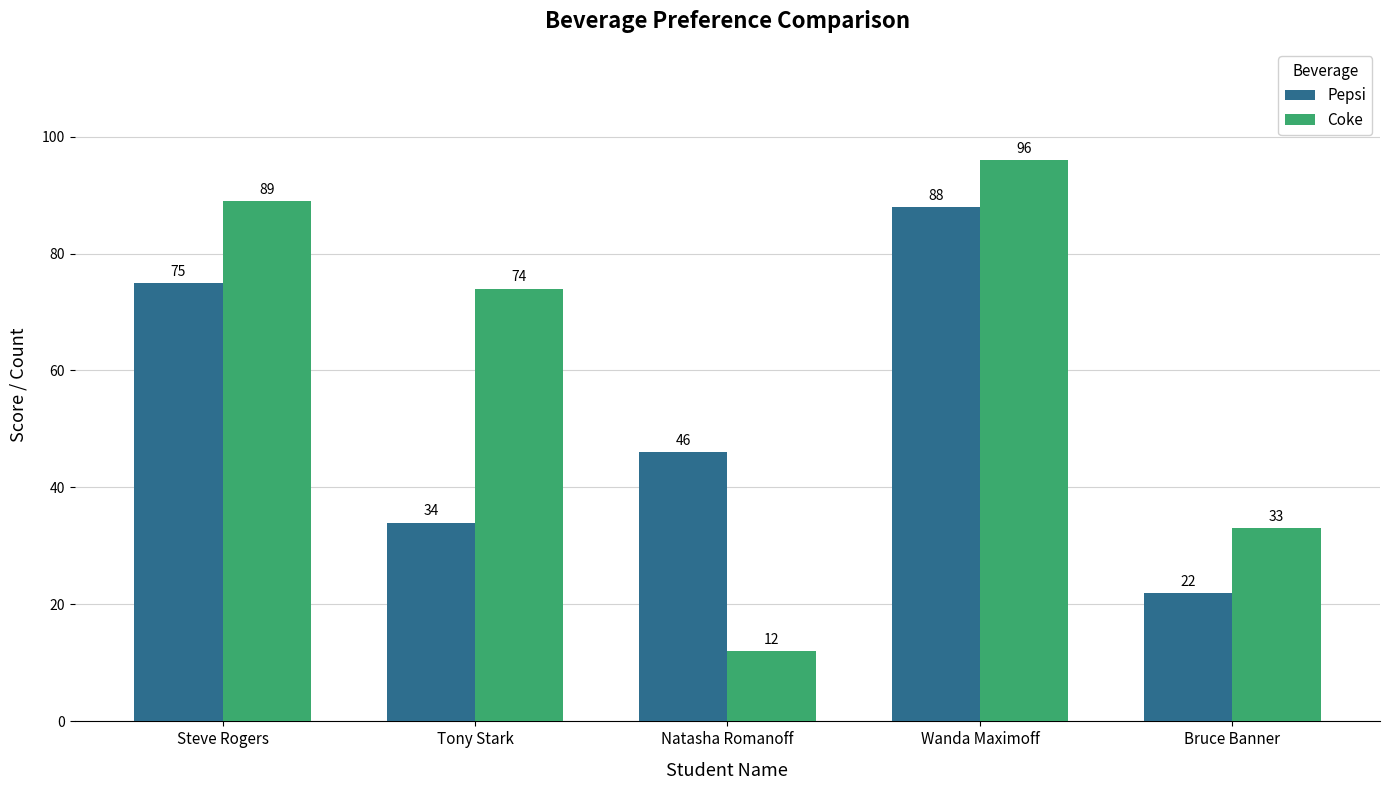

Reading left to right, list all the values displayed in this chart.

Pepsi: 75	34	46	88	22
Coke: 89	74	12	96	33